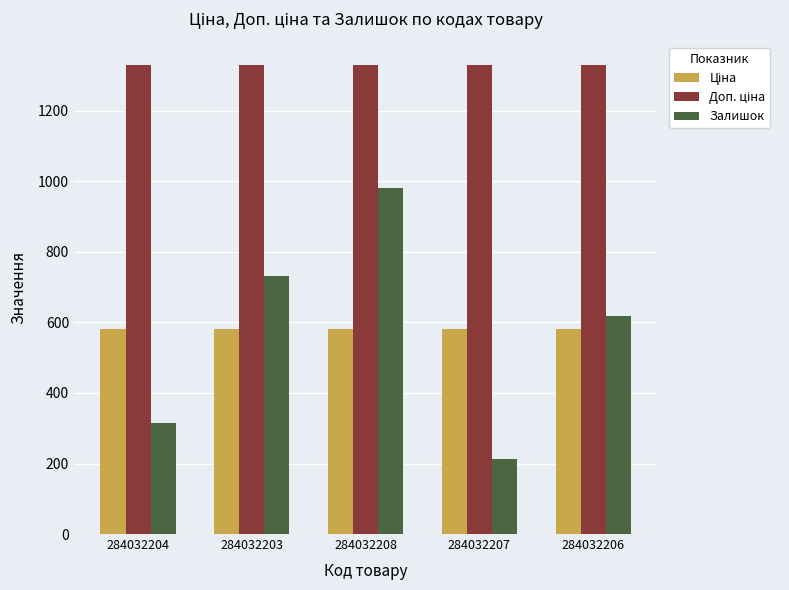

What is the total value across all series at 284032203?

2642.6